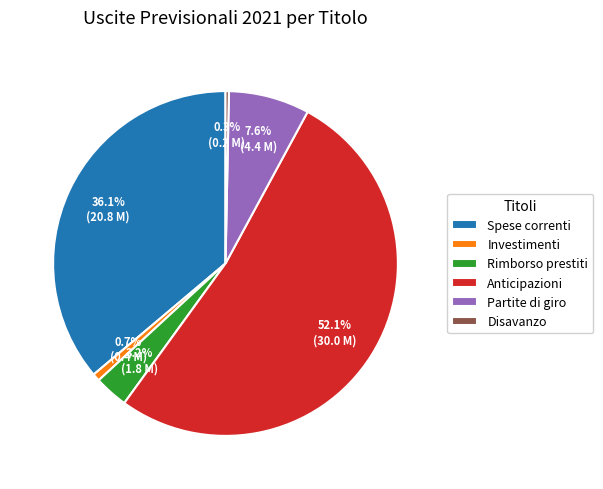

Which has a higher value, Investimenti or Anticipazioni?

Anticipazioni